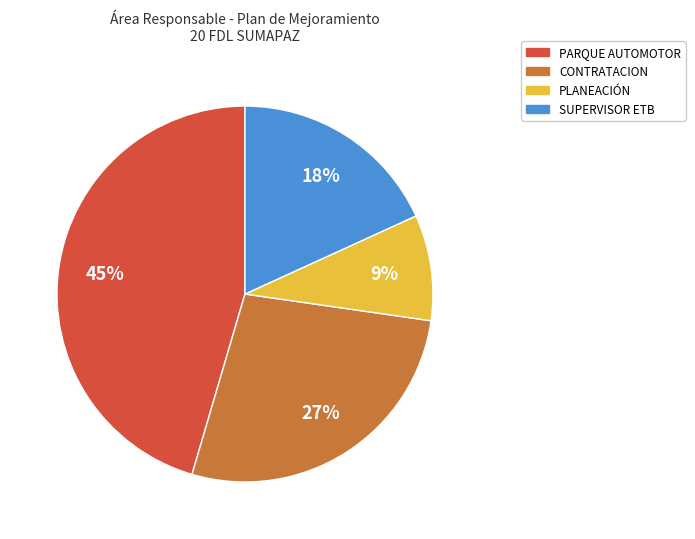

Does any single category account for the majority?

No